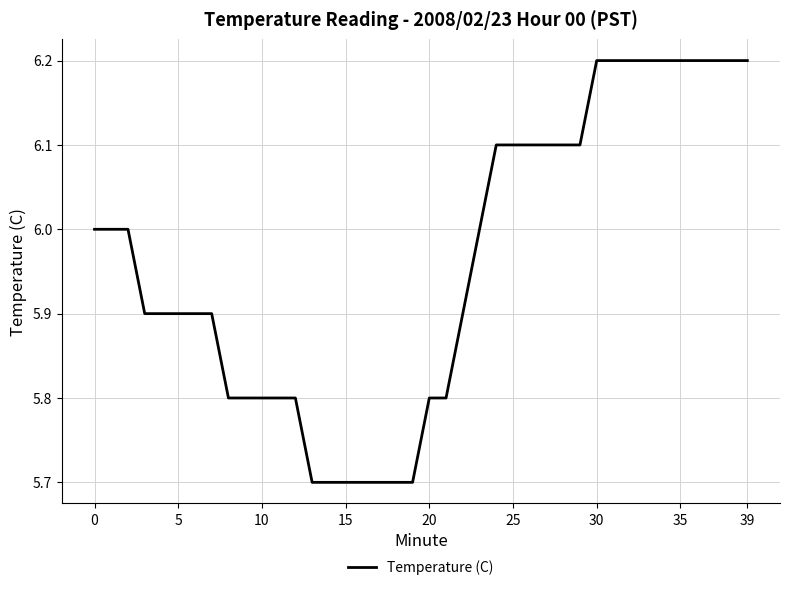

What is the difference between the maximum and minimum values?

0.5